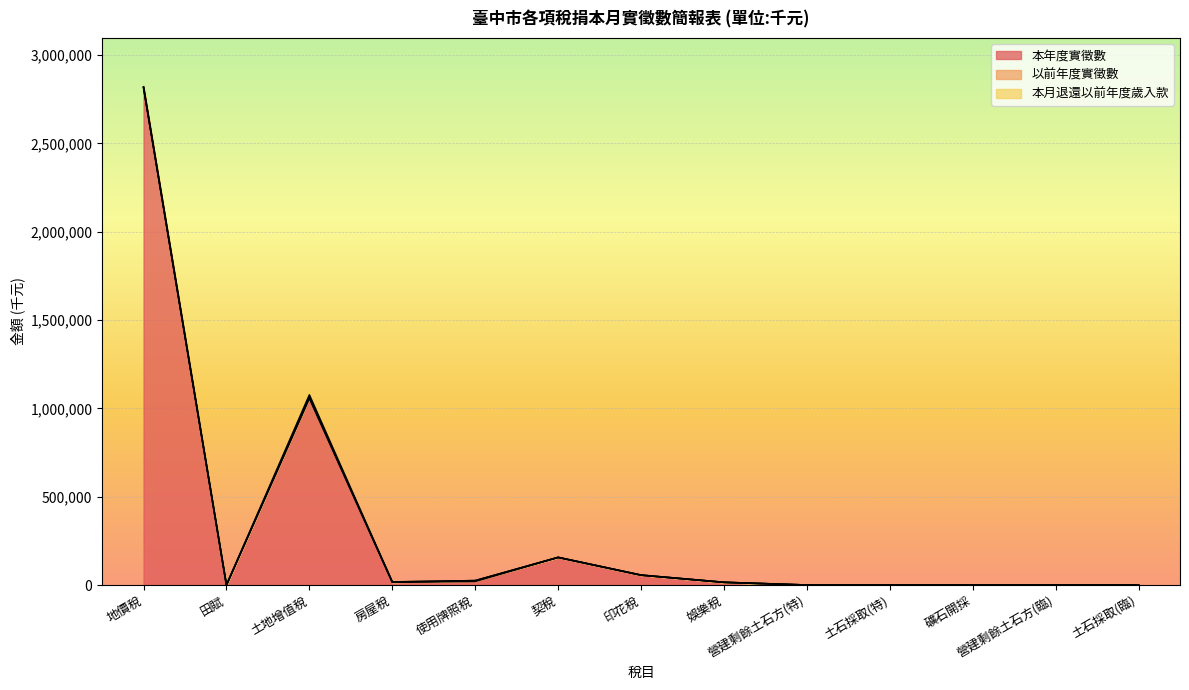

What is the label of the 12th point from the left?

營建剩餘土石方(臨)